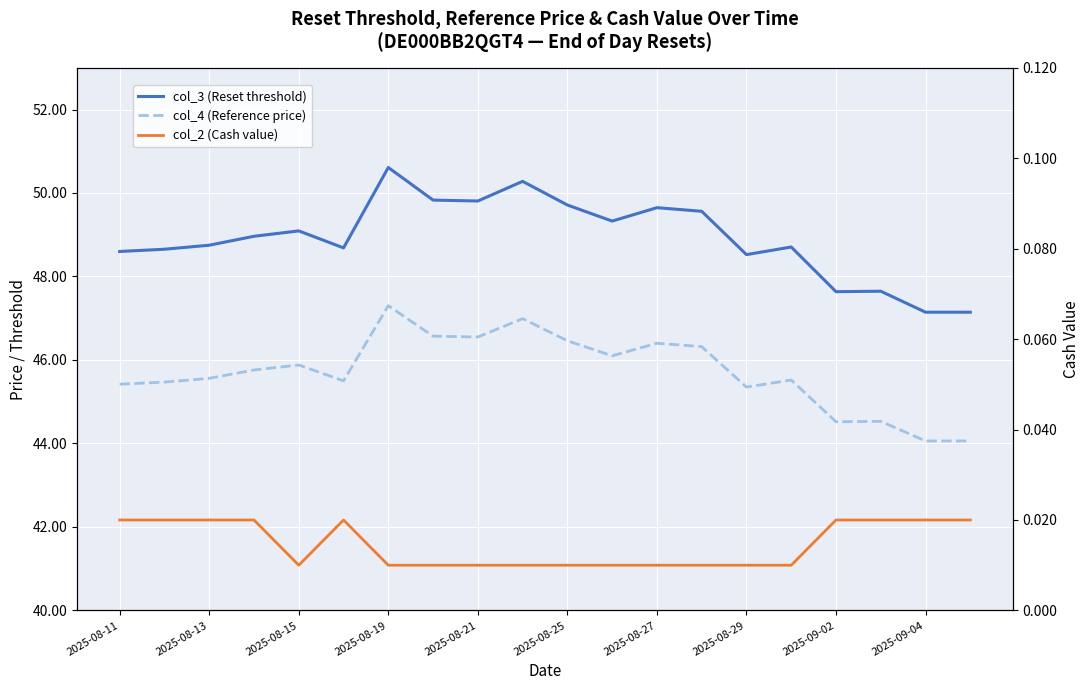

Does the chart display data point markers on the line(s)?

No